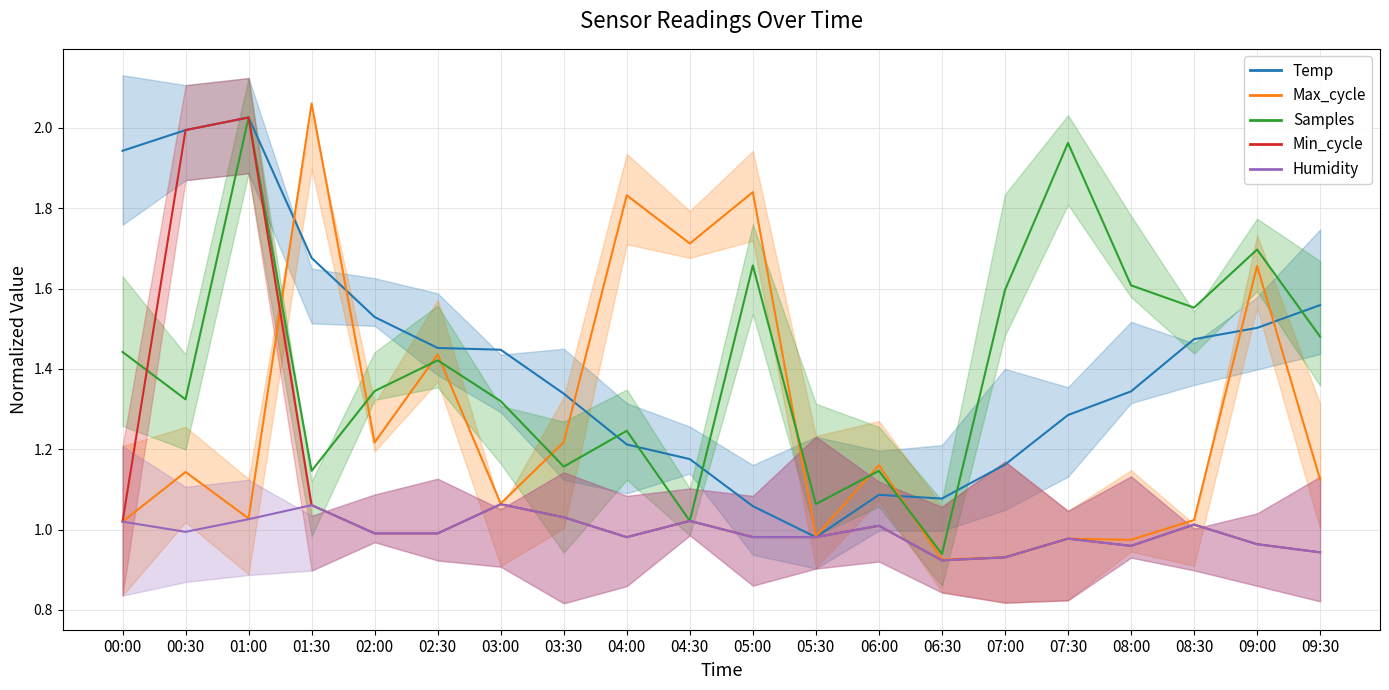

Which category has the lowest value in the Temp series?

05:30